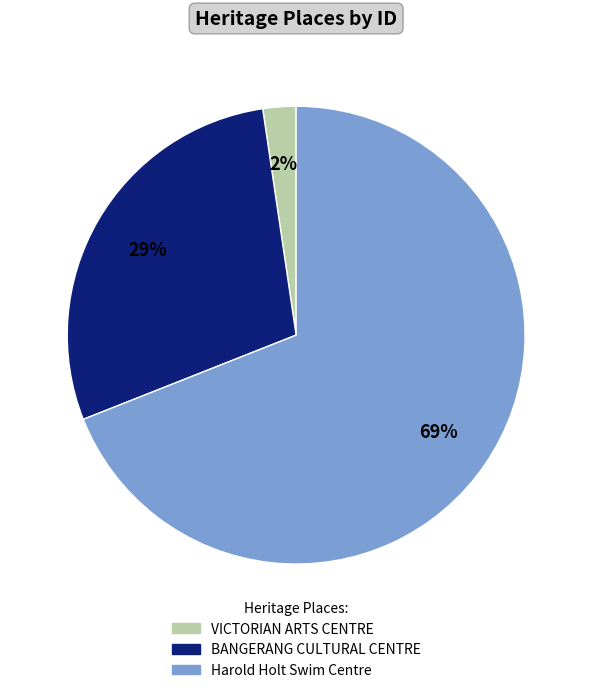

How many segments does this pie chart have?

3